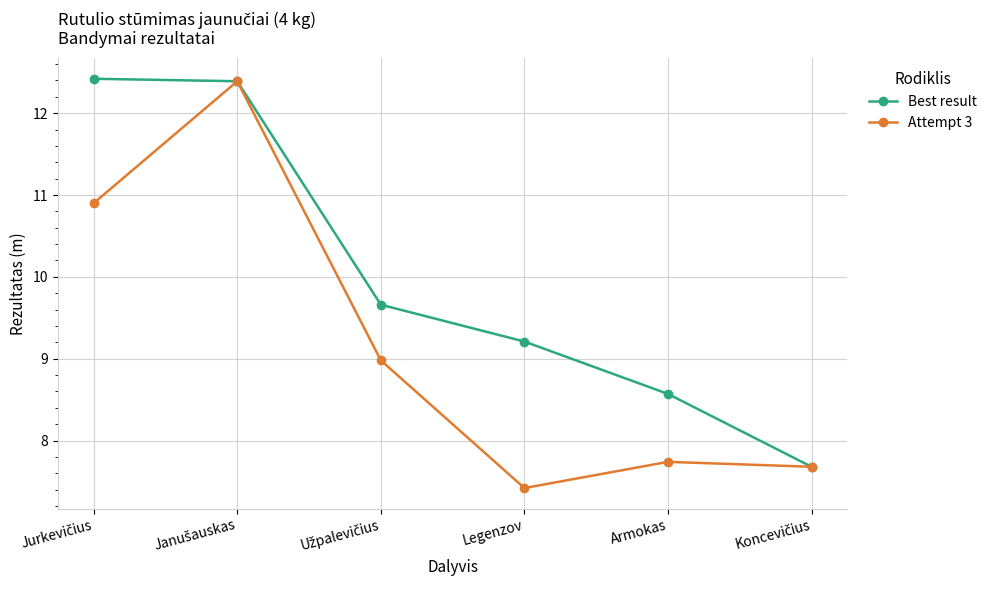

How many data points in Attempt 3 are above 8?

3